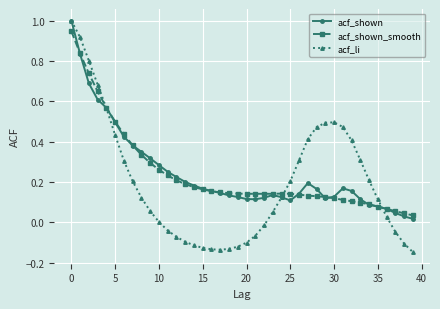

Which series has the widest spread of values?

acf_li